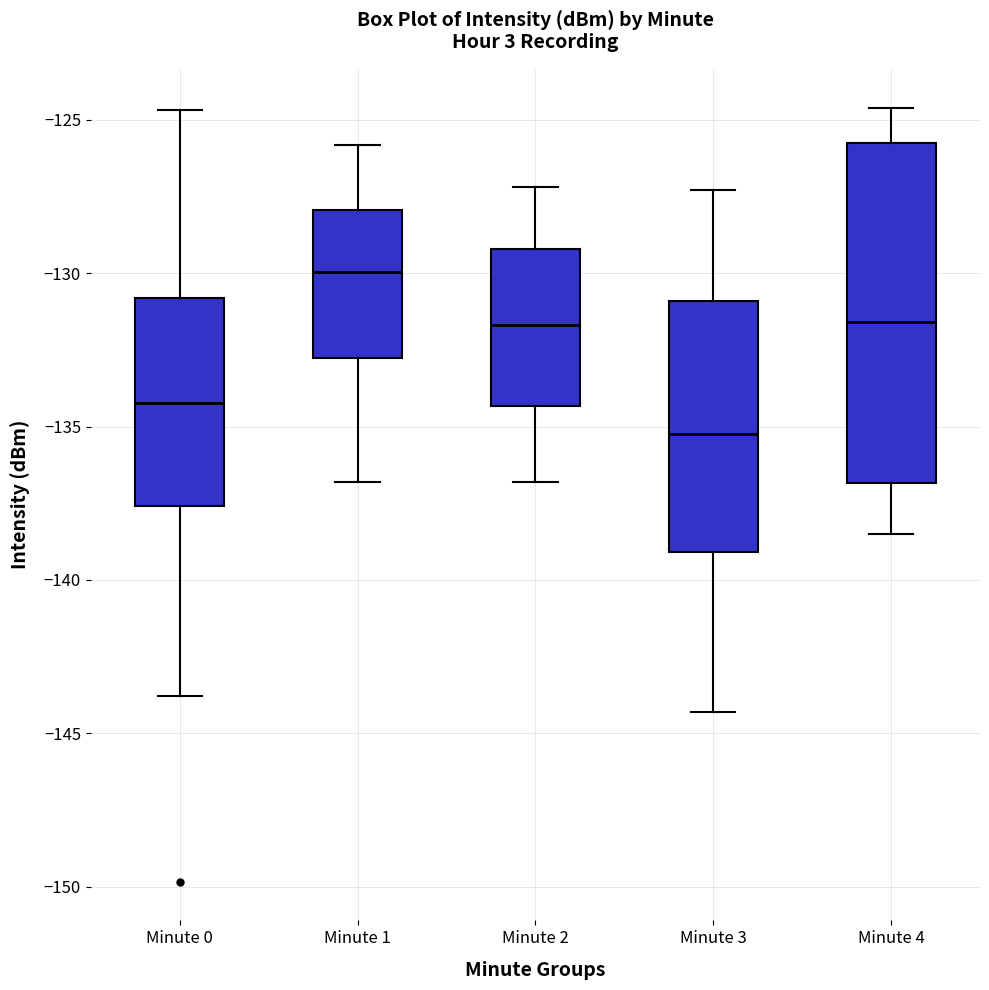

Reading left to right, read every box against the y-axis: the position of its median line, the range the box covers, and the ends of its whiskers. The values are not printed on the chart, so give them approximately, as read against the axis.

Minute 0: median -134.0, box -137.5 to -131.0, whiskers -144.0 to -124.5
Minute 1: median -130.0, box -133.0 to -128.0, whiskers -137.0 to -126.0
Minute 2: median -131.5, box -134.5 to -129.0, whiskers -137.0 to -127.0
Minute 3: median -135.0, box -139.0 to -131.0, whiskers -144.5 to -127.5
Minute 4: median -131.5, box -137.0 to -125.5, whiskers -138.5 to -124.5